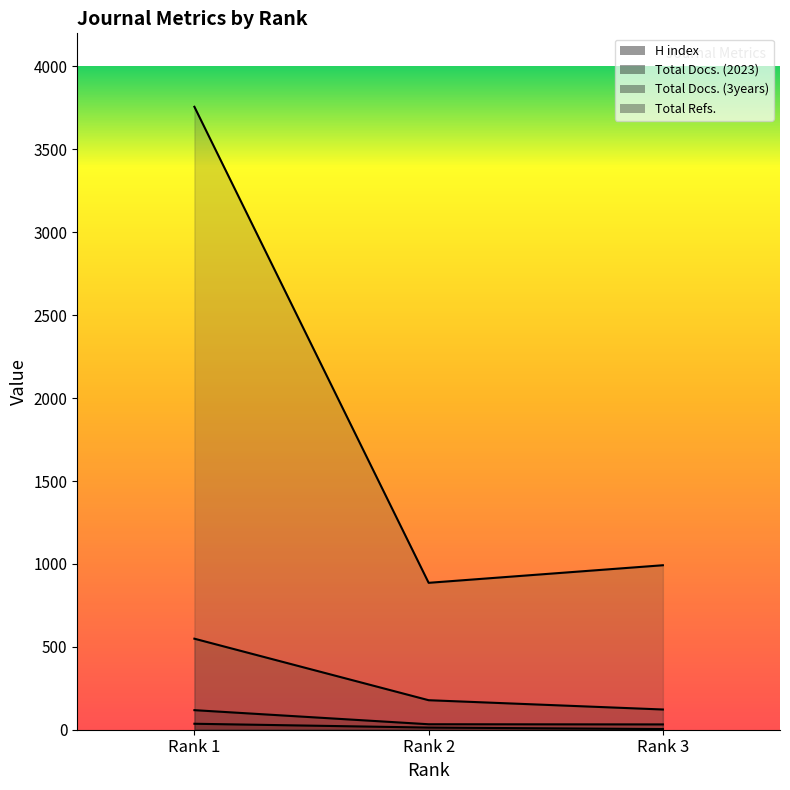

Where is Total Docs. (3years) nearest to the value 335?

Rank 2